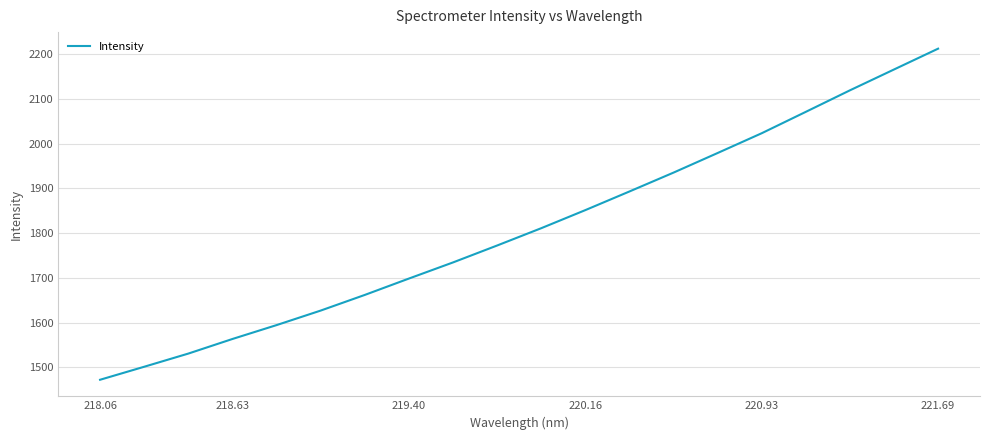

What is the sum of all values?

36217.3